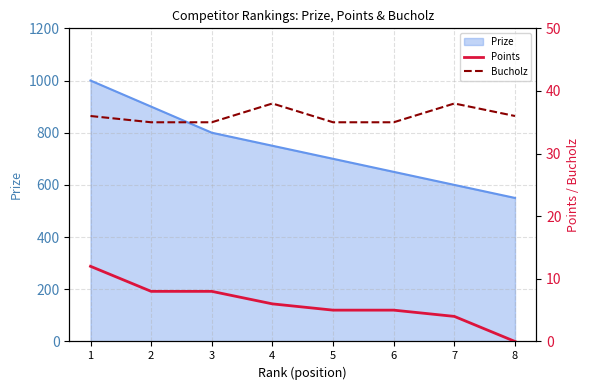

How many categories are shown in the chart?

8